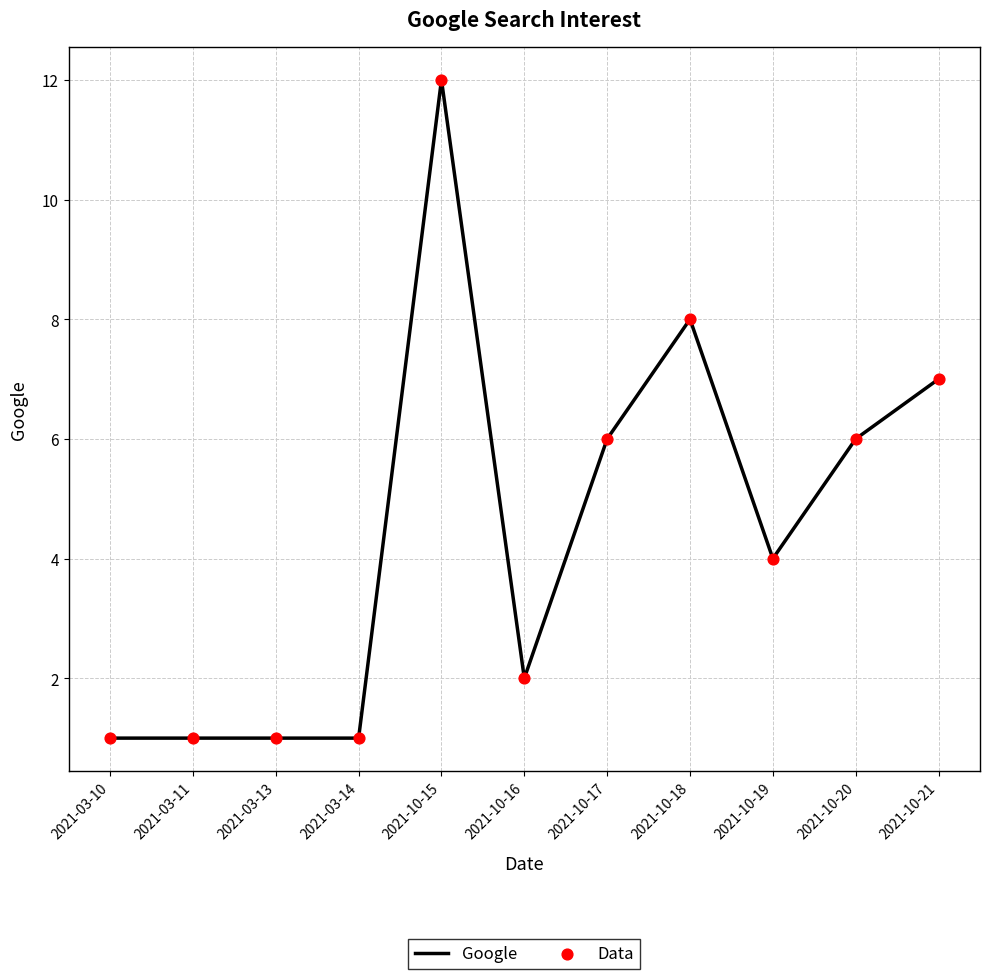

What is the difference between the maximum and minimum values?

11